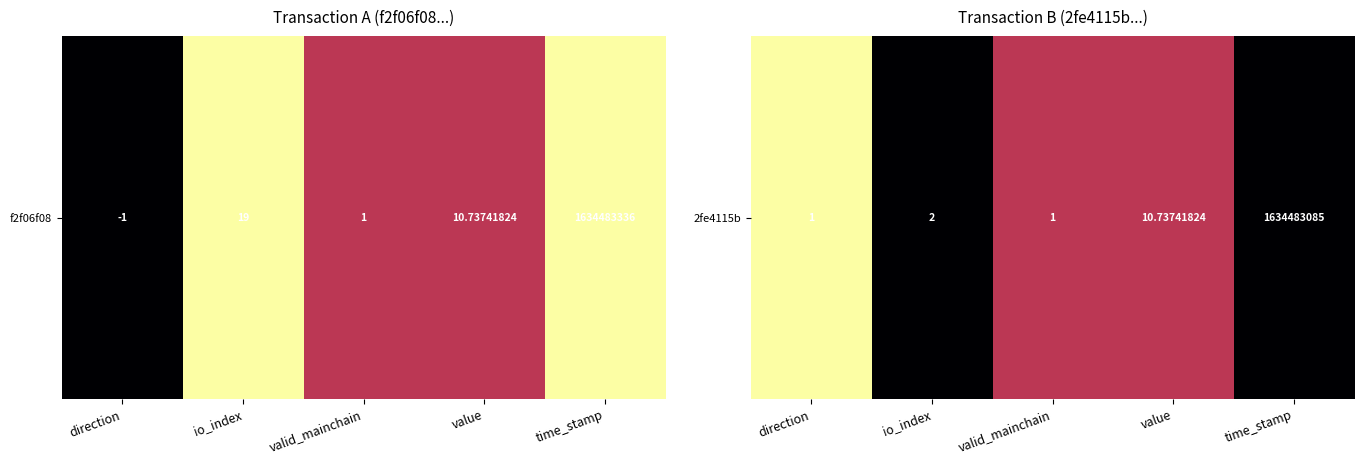

Rank the categories by value from lowest to highest.

io_index, time_stamp, valid_mainchain, value, direction